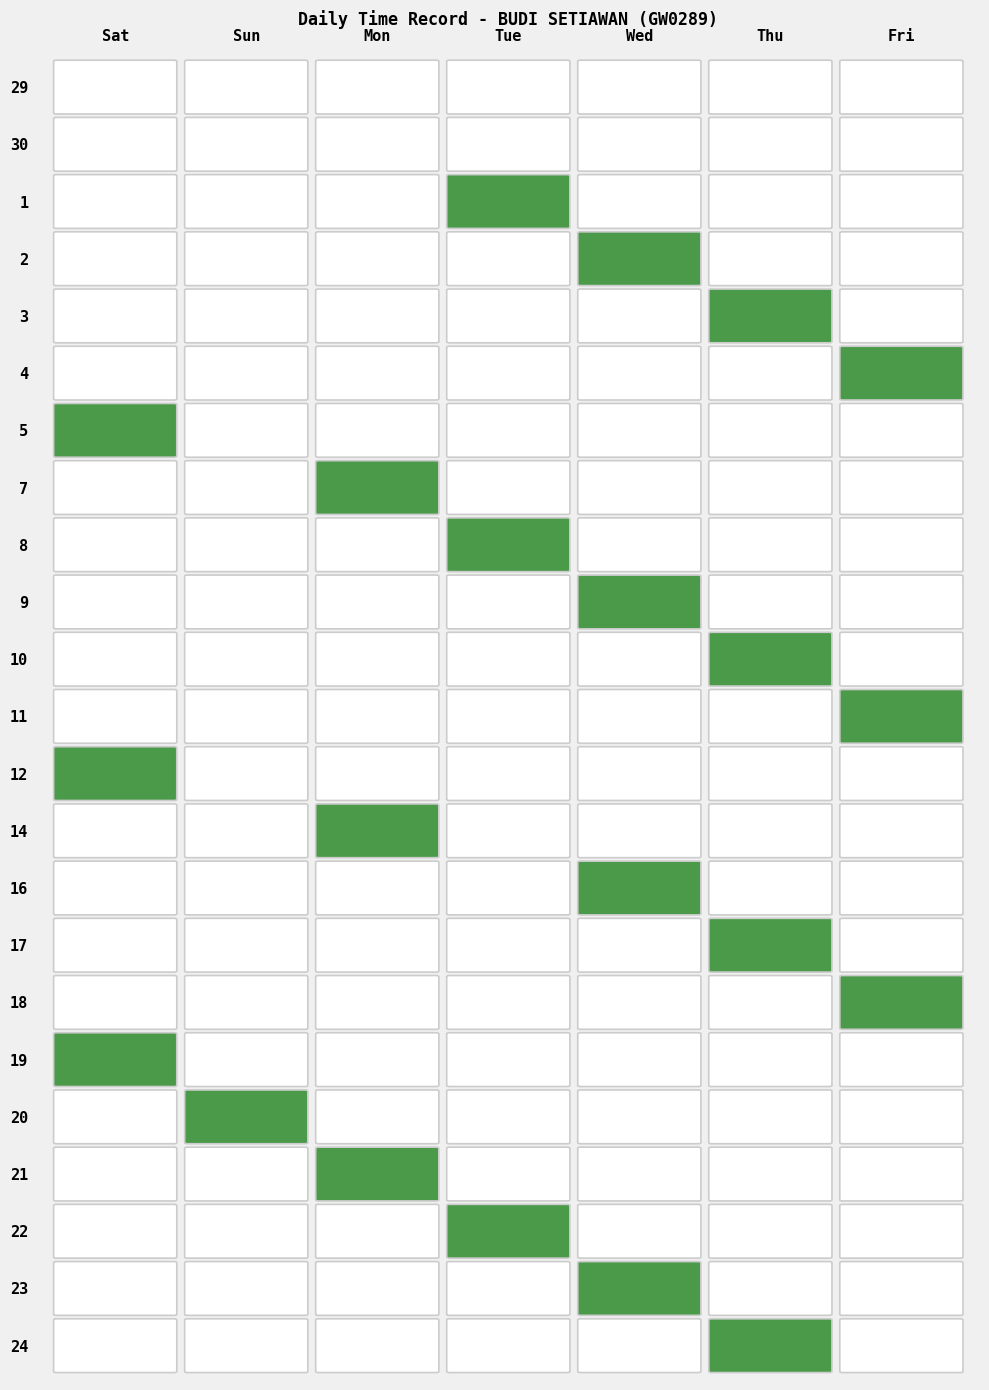

The 19 series shows 1 at Sat. True or false?

True